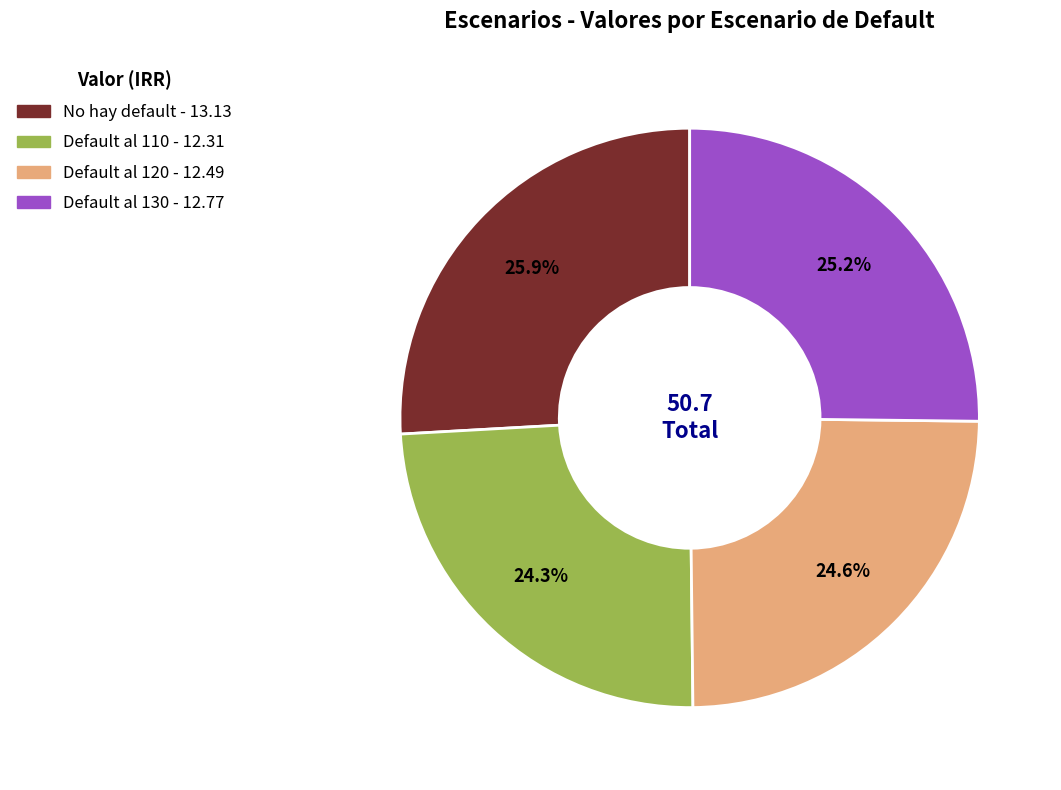

How many segments does this pie chart have?

4